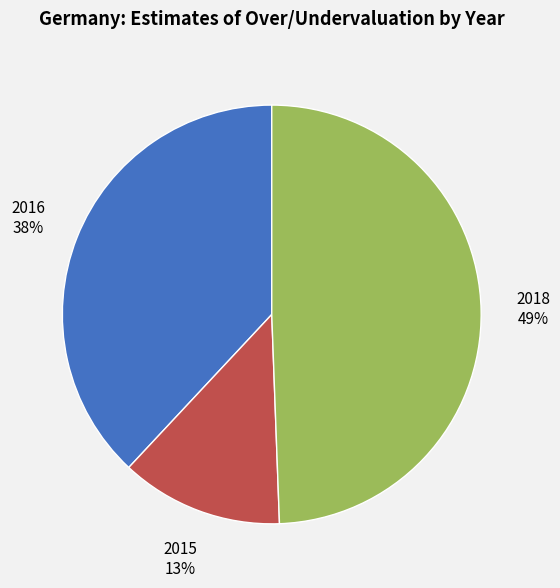

What is the ratio of the value at 2016 to the value at 2018?

0.8